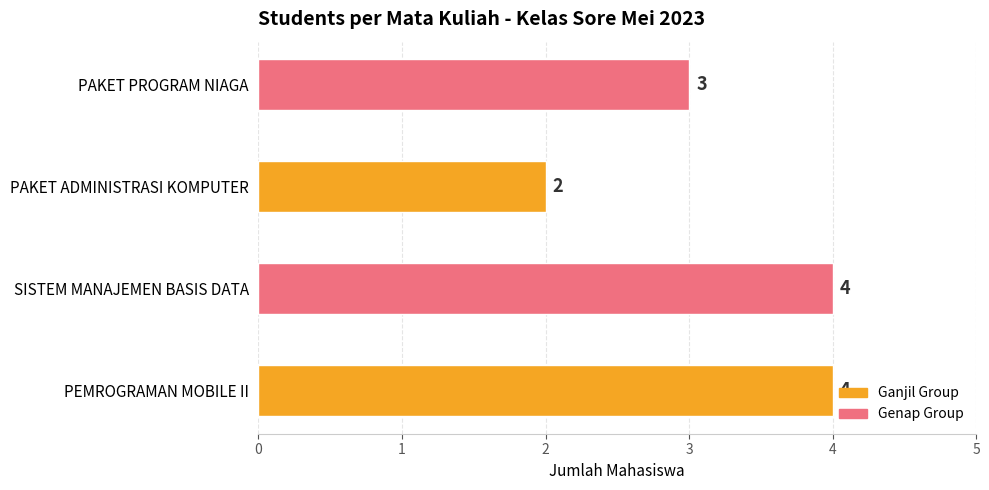

Reading bottom to top, transcribe all the data shown in this chart.

PEMROGRAMAN MOBILE II=4	SISTEM MANAJEMEN BASIS DATA=4	PAKET ADMINISTRASI KOMPUTER=2	PAKET PROGRAM NIAGA=3